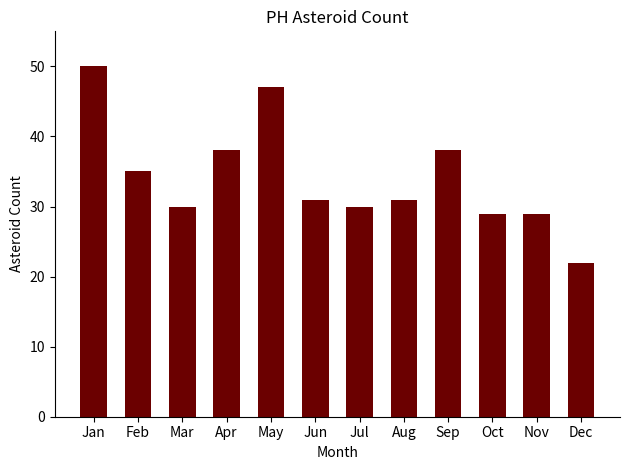

What is the difference between the maximum and second lowest values?

21